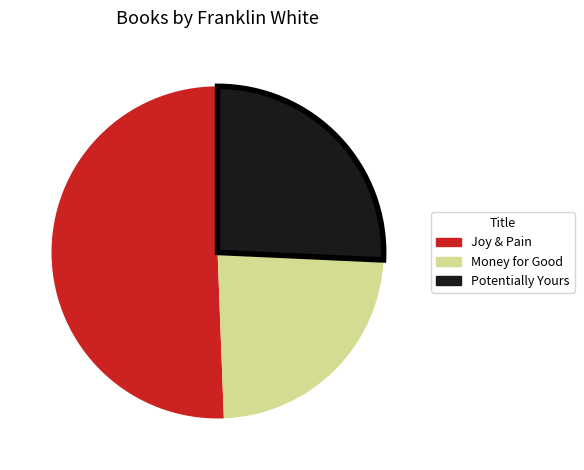

Which has a higher value, Joy & Pain or Potentially Yours?

Joy & Pain